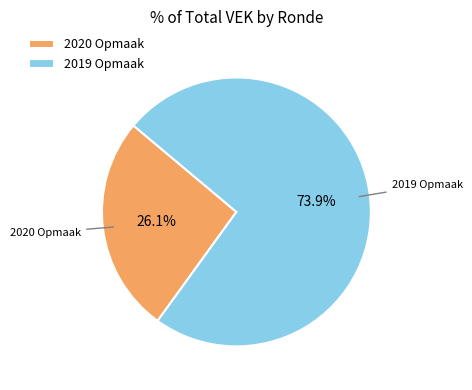

How much of the chart is everything except 2019 Opmaak?

26.1%